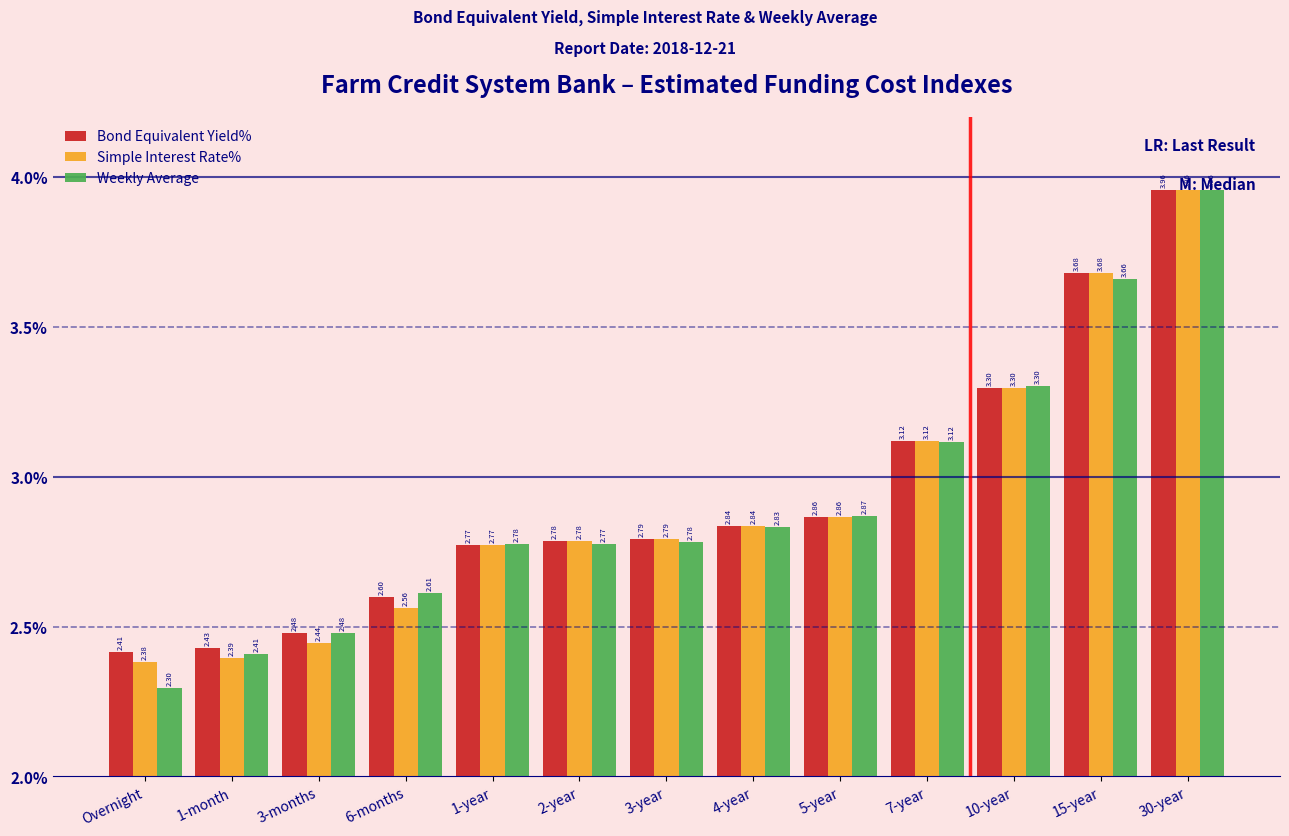

What is the sum of all Weekly Average values?

37.9